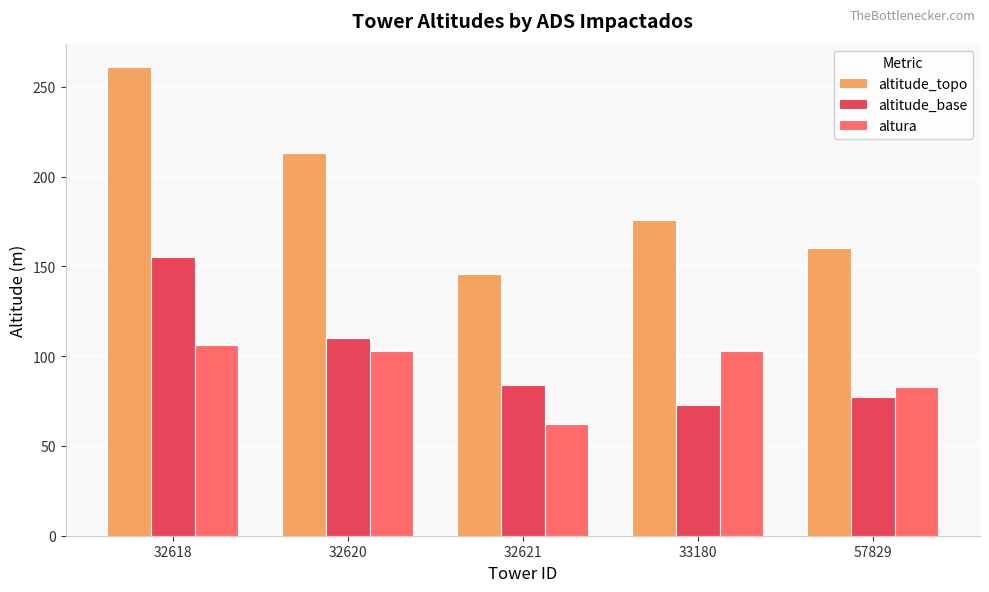

Between 32621 and 33180, which series saw the biggest shift?

altura